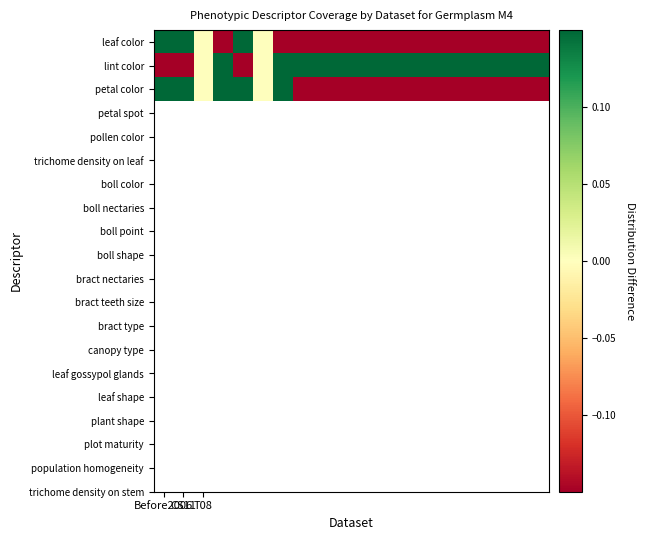

Reading left to right, list all the values displayed in this chart.

leaf color: 0.3	0.3	0.0	-0.7	0.3	0.0	-0.7	-0.3	-0.3	-0.3	-0.3	-0.3	-0.3	-0.3	-0.3	-0.3	-0.3	-0.3	-0.3	-0.3
lint color: -0.7	-0.7	0.0	0.3	-0.7	0.0	0.3	0.7	0.7	0.7	0.7	0.7	0.7	0.7	0.7	0.7	0.7	0.7	0.7	0.7
petal color: 0.3	0.3	0.0	0.3	0.3	0.0	0.3	-0.3	-0.3	-0.3	-0.3	-0.3	-0.3	-0.3	-0.3	-0.3	-0.3	-0.3	-0.3	-0.3